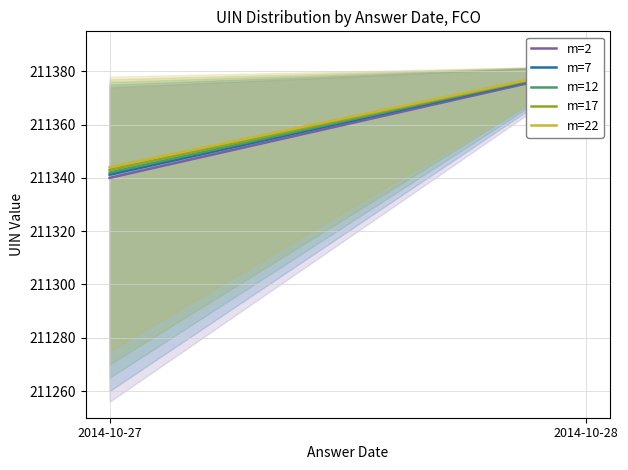

What is the value of the m=22 point at the 1st from the left?

211344.0